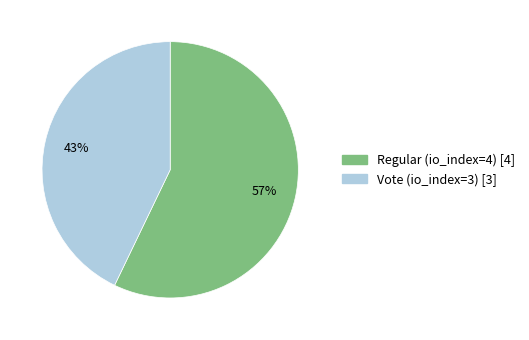

How many segments does this pie chart have?

2